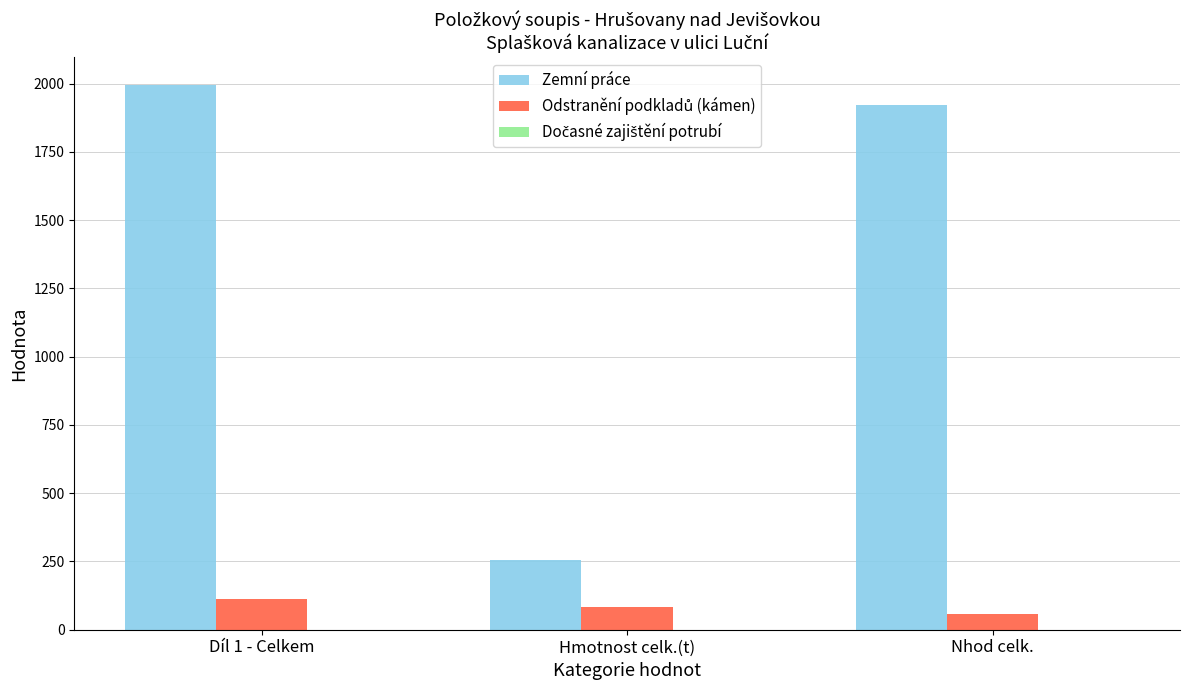

What is the total value across all series at Nhod celk.?

1979.6